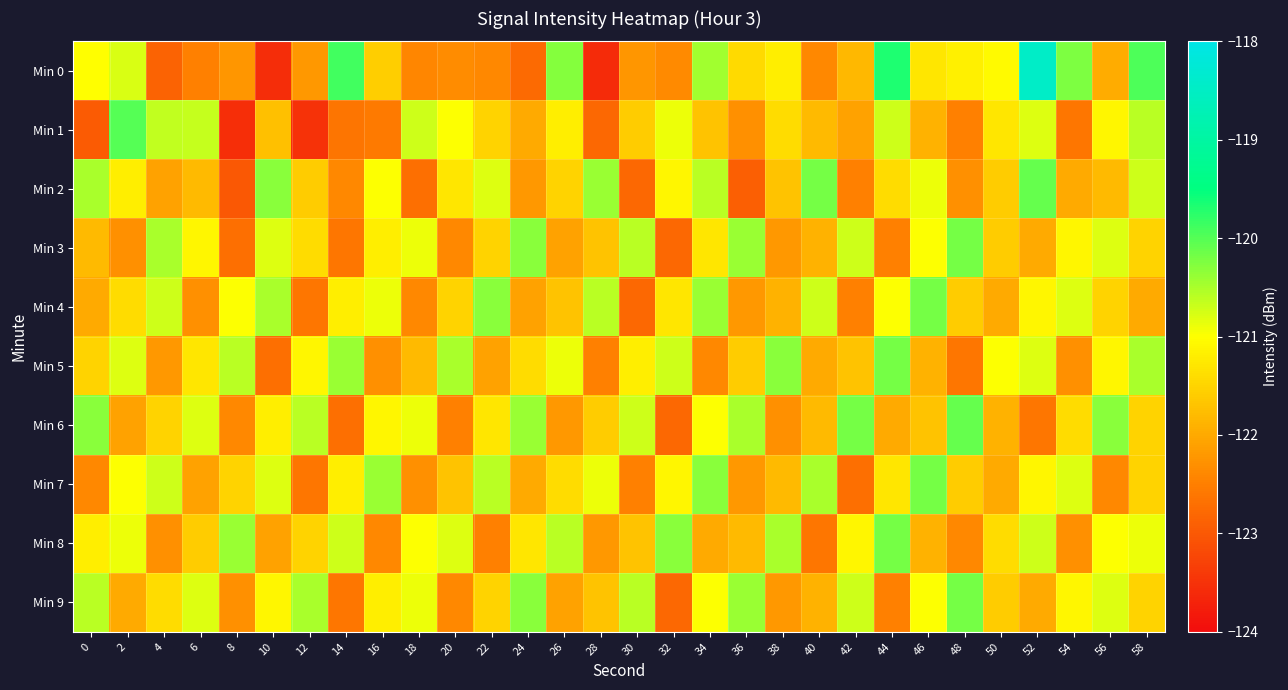

What is the maximum value shown in the chart?

-118.5